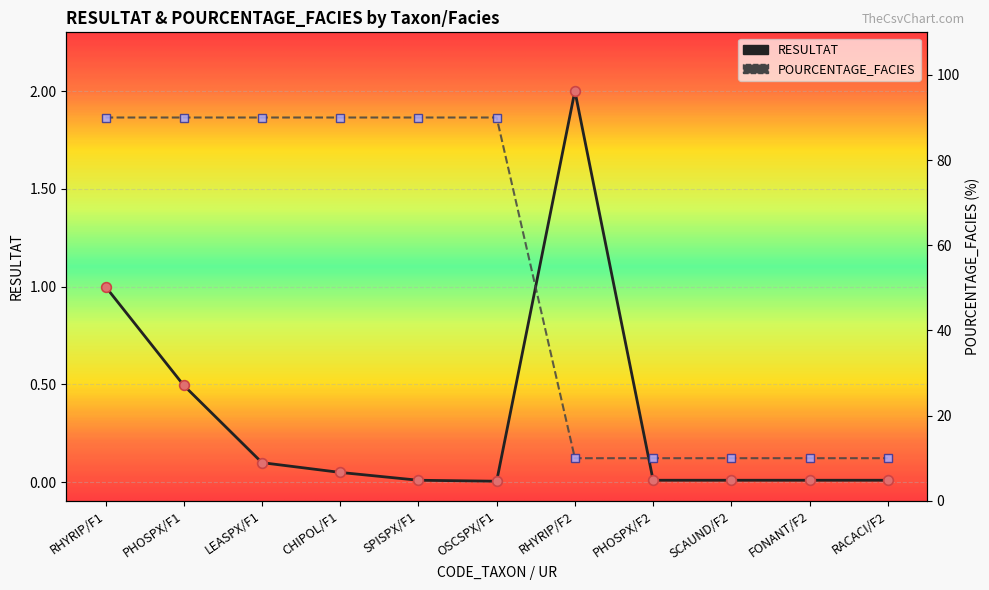

Is this an area chart (filled region under the line)?

No